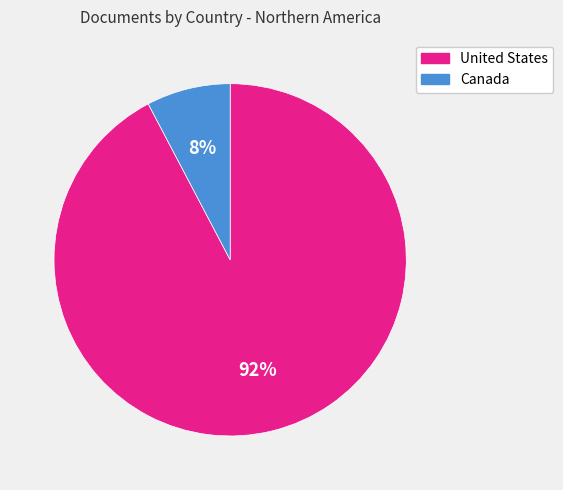

Which category has the smallest portion of the pie?

Canada